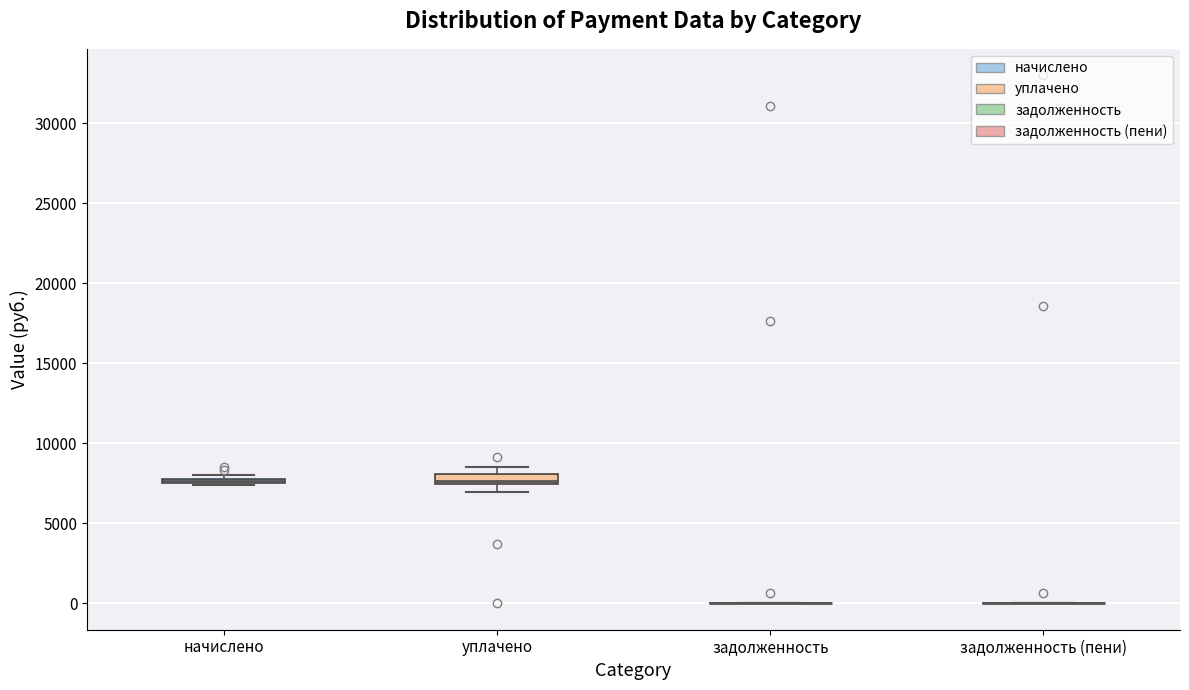

Where is the upper edge of the box for начислено on the y-axis? The values are not printed on the chart, so give them approximately, as read against the axis.

8000